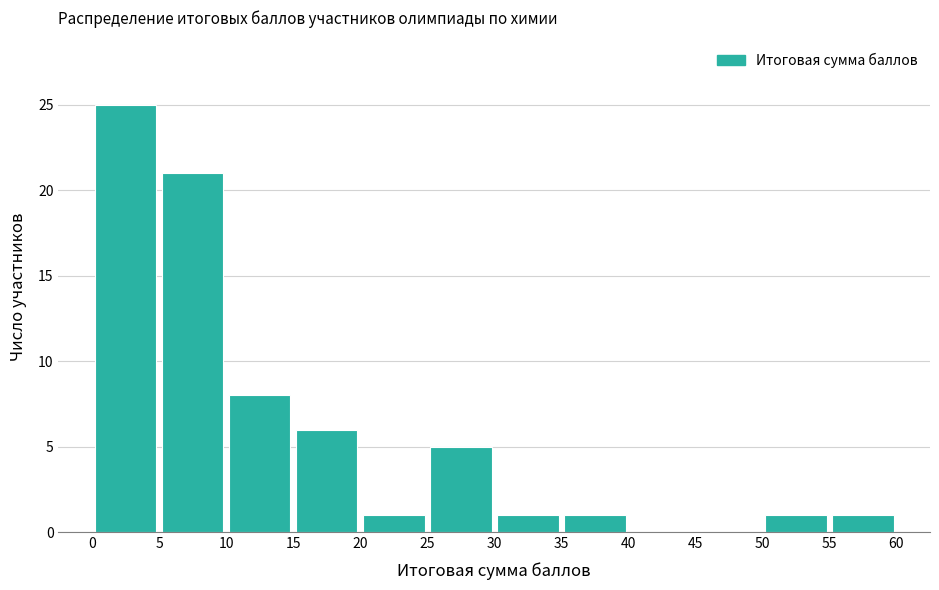

Over which range of the x-axis is the bar tallest?

0 to 5